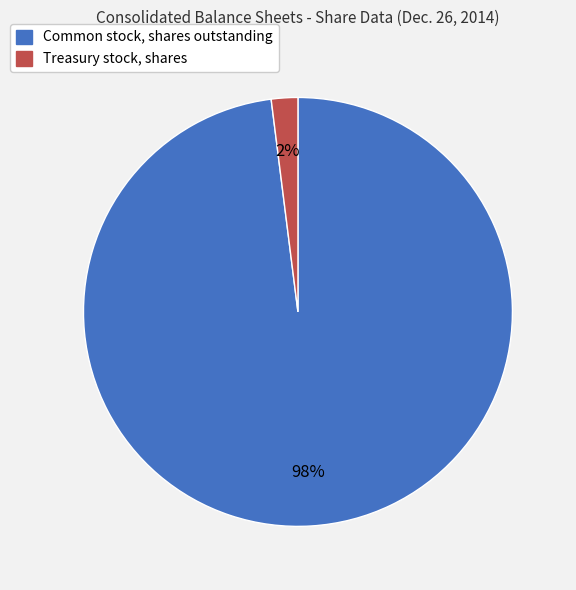

Count the number of slices in the pie.

2